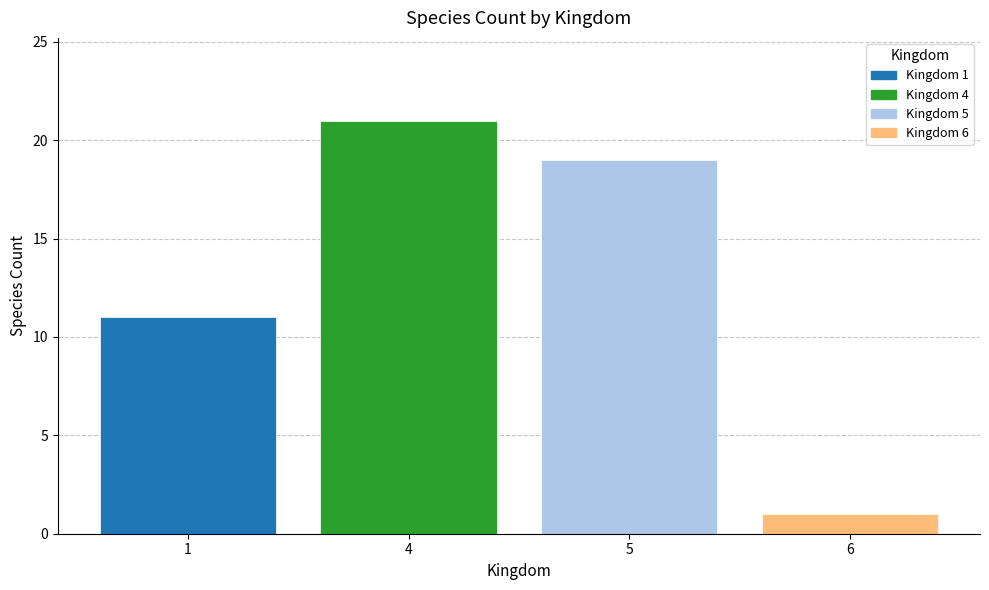

What is the value of the 1st bar from the left?

11